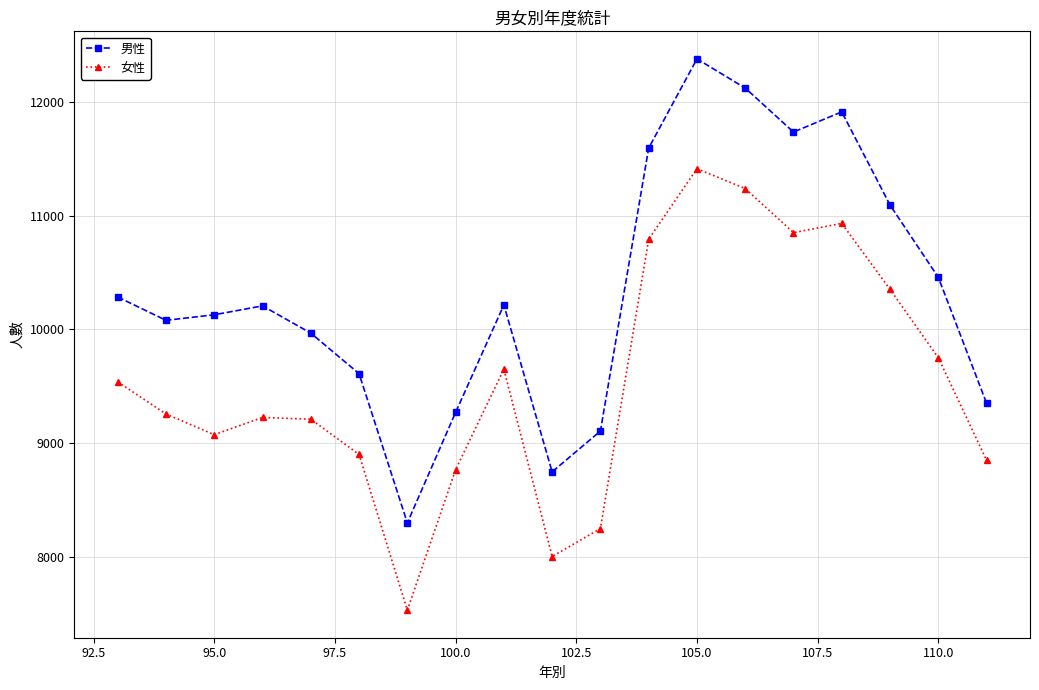

Does the chart display data point markers on the line(s)?

Yes